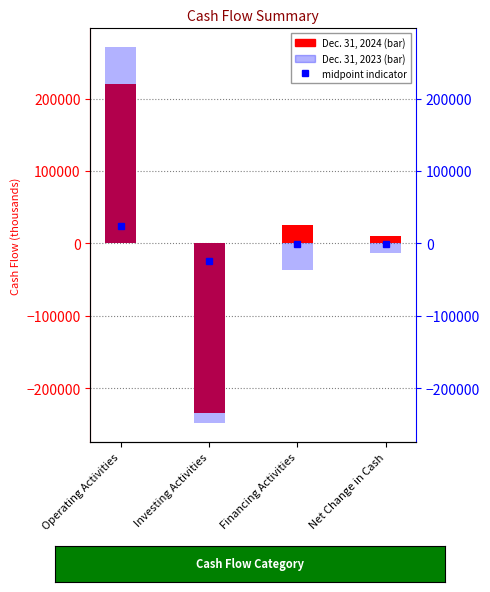

What is the maximum value shown in the chart?

270944